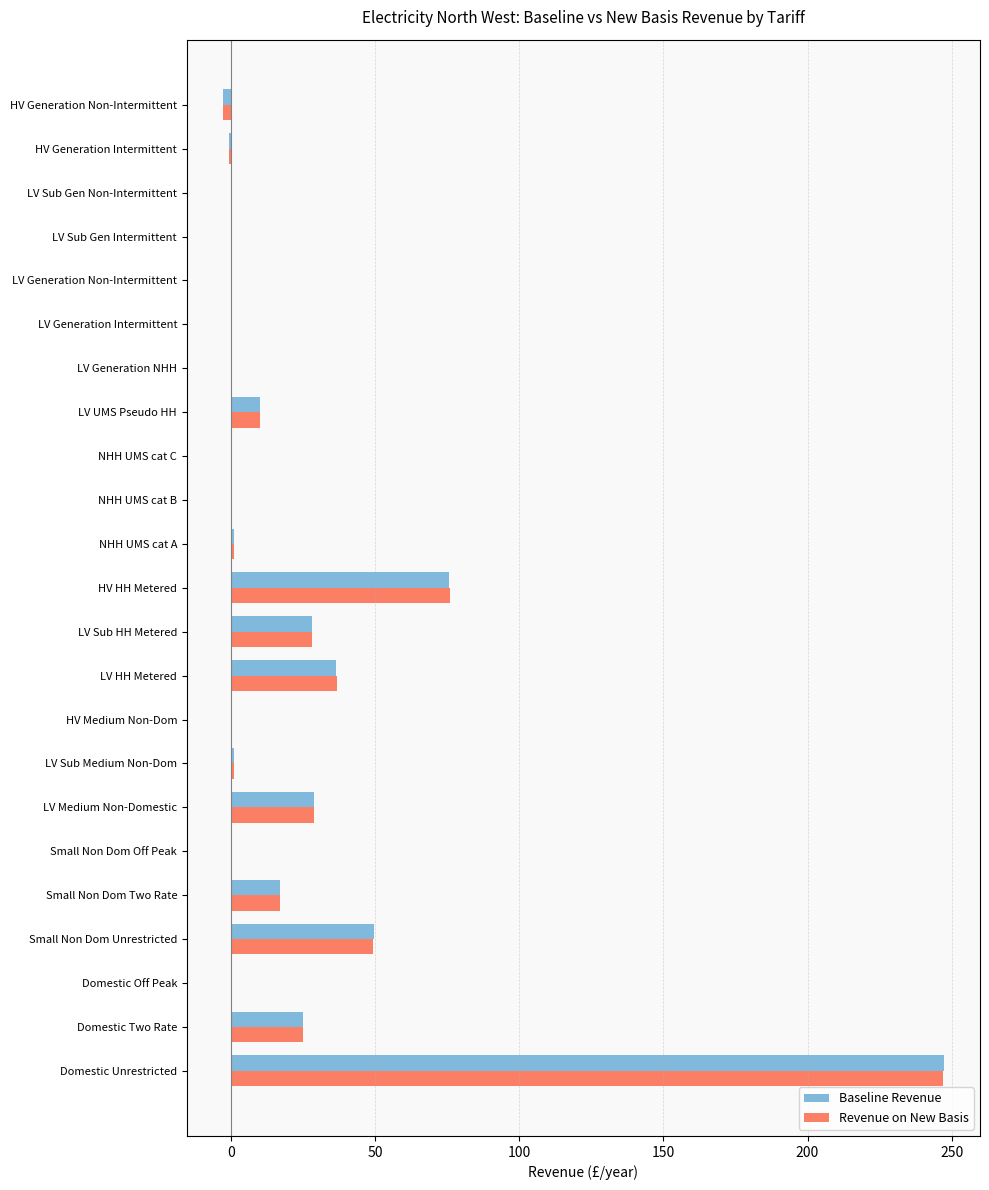

At which category does the chart reach its peak across all series?

Domestic Unrestricted